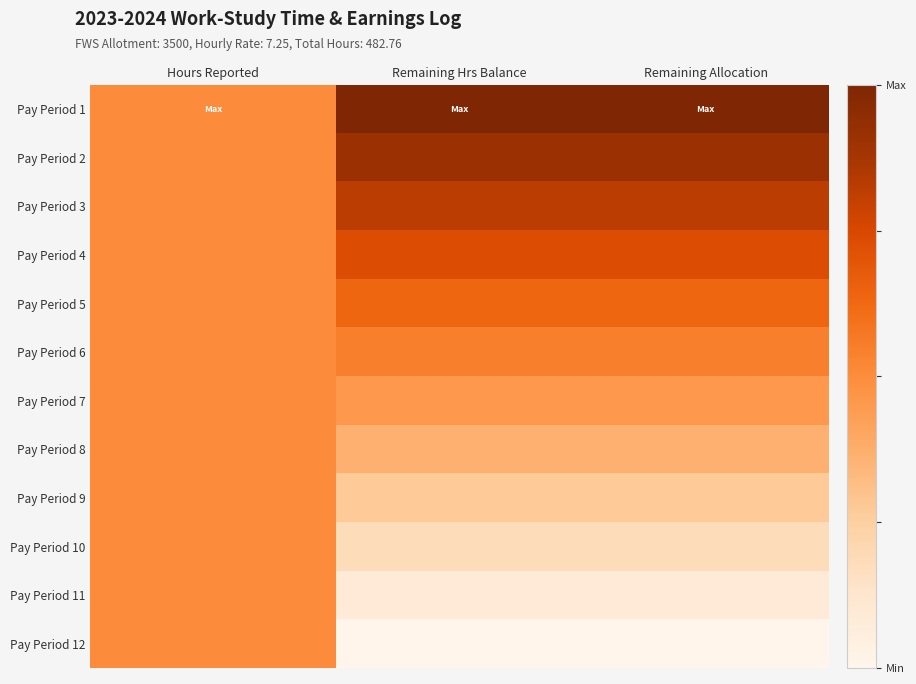

Reading left to right, what are all the values shown in this chart?

Pay Period 1: Hours Reported=0.5	Remaining Hrs Balance=1.0	Remaining Allocation=1.0
Pay Period 2: Hours Reported=0.5	Remaining Hrs Balance=0.9	Remaining Allocation=0.9
Pay Period 3: Hours Reported=0.5	Remaining Hrs Balance=0.8	Remaining Allocation=0.8
Pay Period 4: Hours Reported=0.5	Remaining Hrs Balance=0.7	Remaining Allocation=0.7
Pay Period 5: Hours Reported=0.5	Remaining Hrs Balance=0.6	Remaining Allocation=0.6
Pay Period 6: Hours Reported=0.5	Remaining Hrs Balance=0.5	Remaining Allocation=0.5
Pay Period 7: Hours Reported=0.5	Remaining Hrs Balance=0.5	Remaining Allocation=0.5
Pay Period 8: Hours Reported=0.5	Remaining Hrs Balance=0.4	Remaining Allocation=0.4
Pay Period 9: Hours Reported=0.5	Remaining Hrs Balance=0.3	Remaining Allocation=0.3
Pay Period 10: Hours Reported=0.5	Remaining Hrs Balance=0.2	Remaining Allocation=0.2
Pay Period 11: Hours Reported=0.5	Remaining Hrs Balance=0.1	Remaining Allocation=0.1
Pay Period 12: Hours Reported=0.5	Remaining Hrs Balance=0.0	Remaining Allocation=0.0